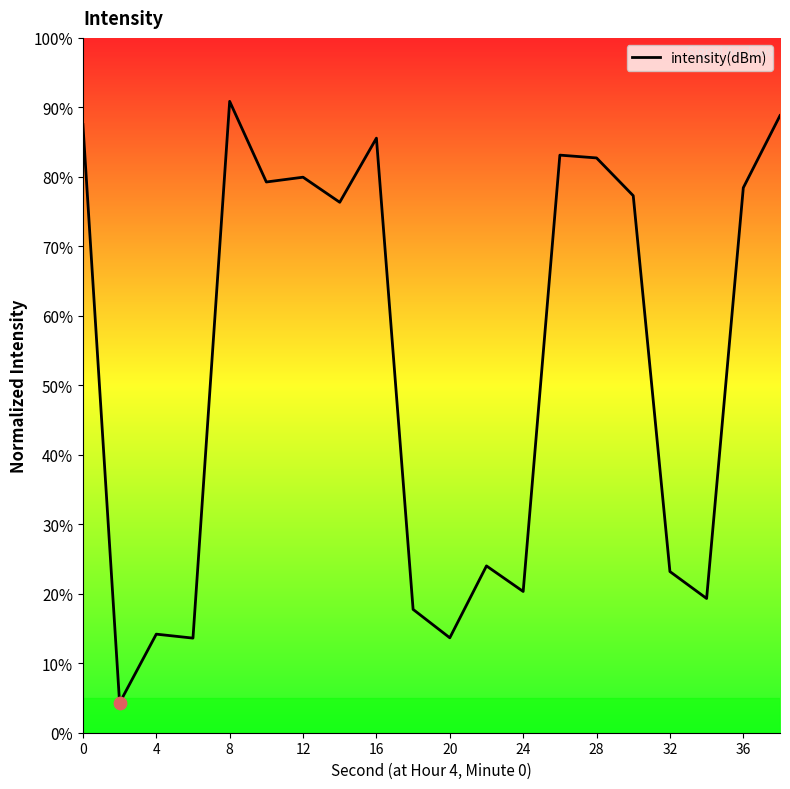

What is the greatest value displayed?

90.9